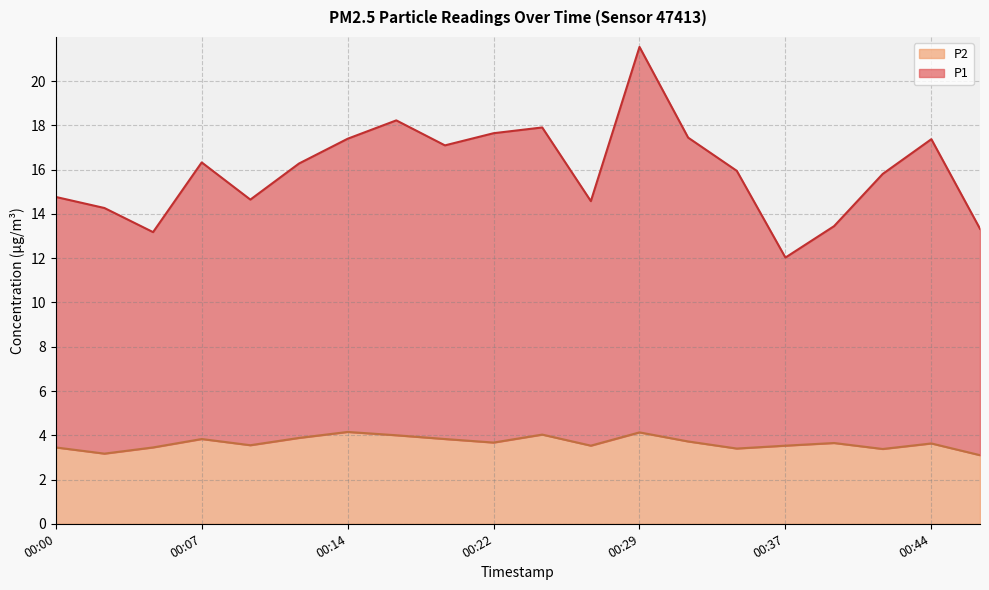

Rank the series by their average value, from highest to lowest.

P1, P2